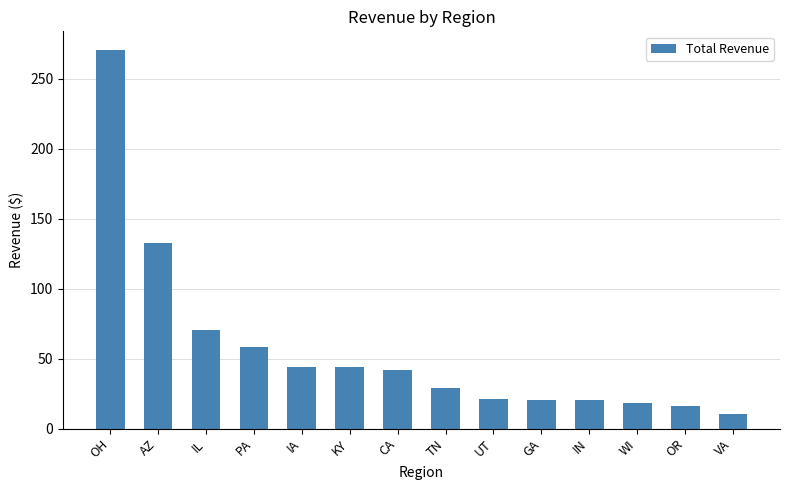

What is the label of the 5th bar from the right?

GA